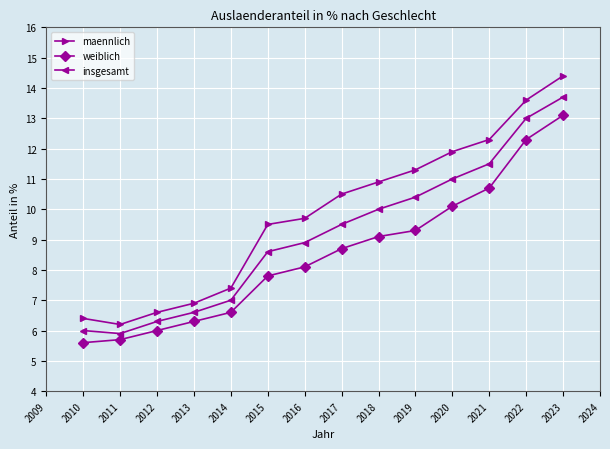

Is it true that maennlich equals 11.1 at 2010?

False